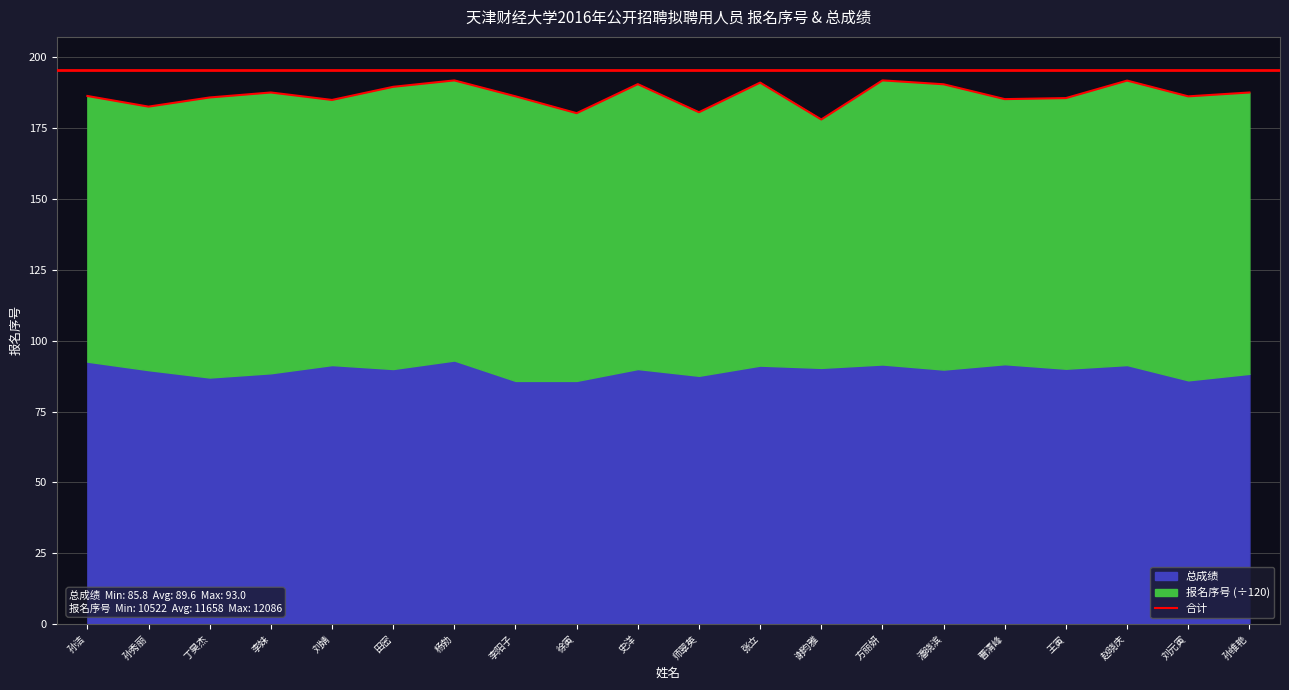

What is the sum of the values at 李妹 and 王寅?

373.3